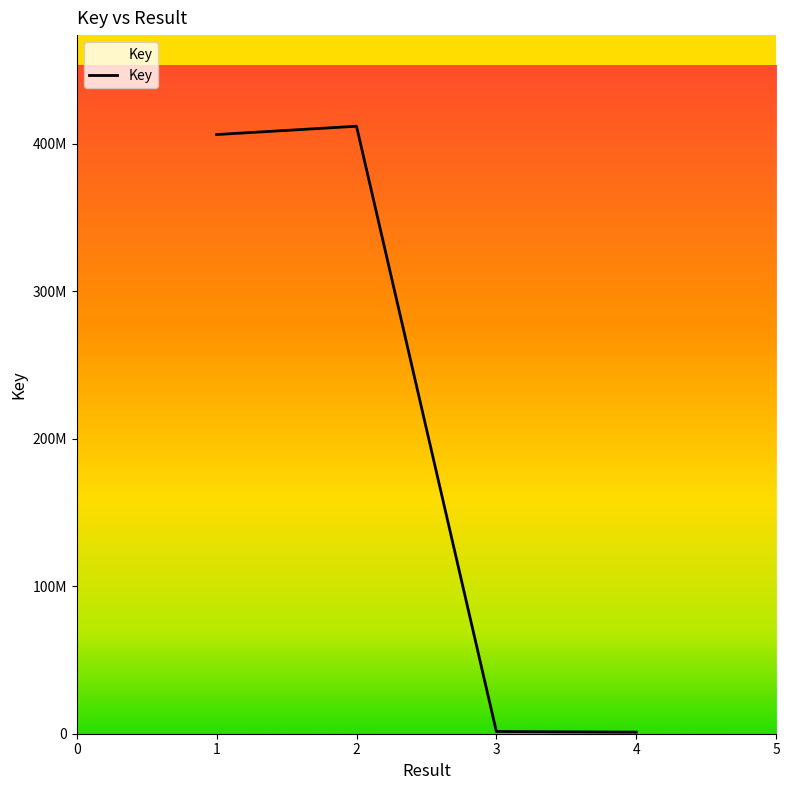

How many points are higher than both their immediate neighbors (excluding endpoints)?

1